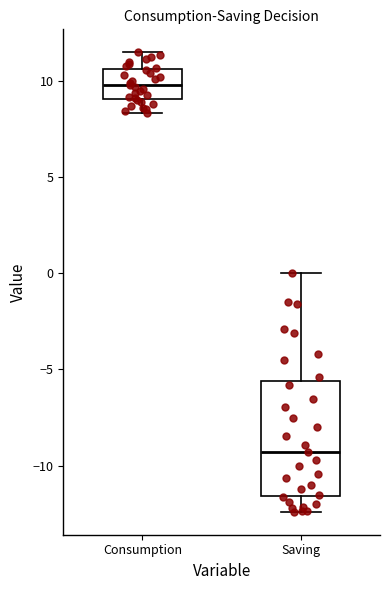

Which box is the tallest, from its lower edge to its upper edge?

Saving